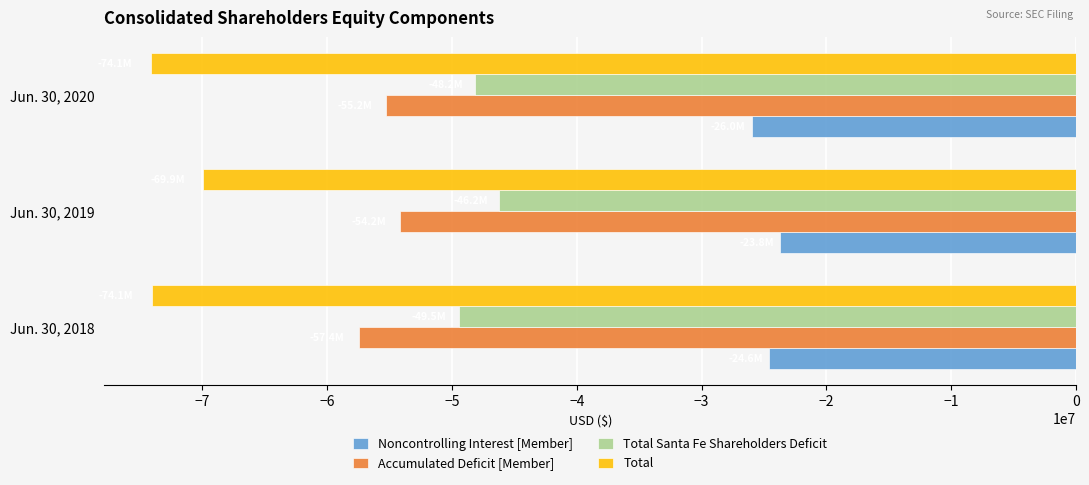

Rank the series by their maximum value, from highest to lowest.

Noncontrolling Interest [Member], Total Santa Fe Shareholders Deficit, Accumulated Deficit [Member], Total